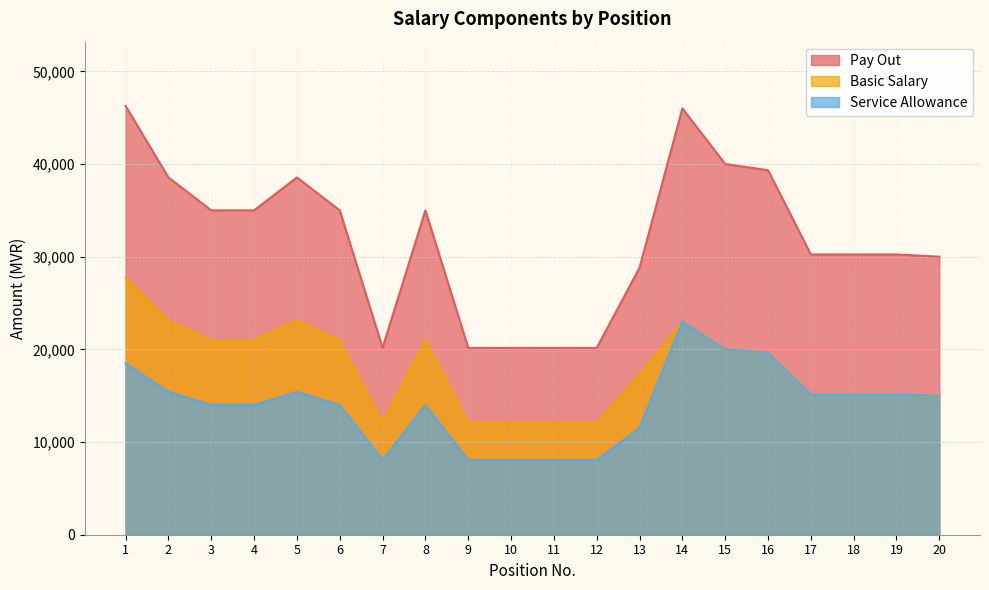

Reading right to left, what are all the values shown in this chart?

Pay Out: 20=30000	19=30240	18=30240	17=30240	16=39330	15=40000	14=46000	13=28800	12=20160	11=20160	10=20160	9=20160	8=35000	7=20160	6=35000	5=38550	4=35000	3=35000	2=38550	1=46260
Basic Salary: 20=15000	19=15120	18=15120	17=15120	16=19665	15=20000	14=23000	13=17280	12=12096	11=12096	10=12096	9=12096	8=21000	7=12096	6=21000	5=23130	4=21000	3=21000	2=23130	1=27756
Service Allowance: 20=15000	19=15120	18=15120	17=15120	16=19665	15=20000	14=23000	13=11520	12=8064	11=8064	10=8064	9=8064	8=14000	7=8064	6=14000	5=15420	4=14000	3=14000	2=15420	1=18504